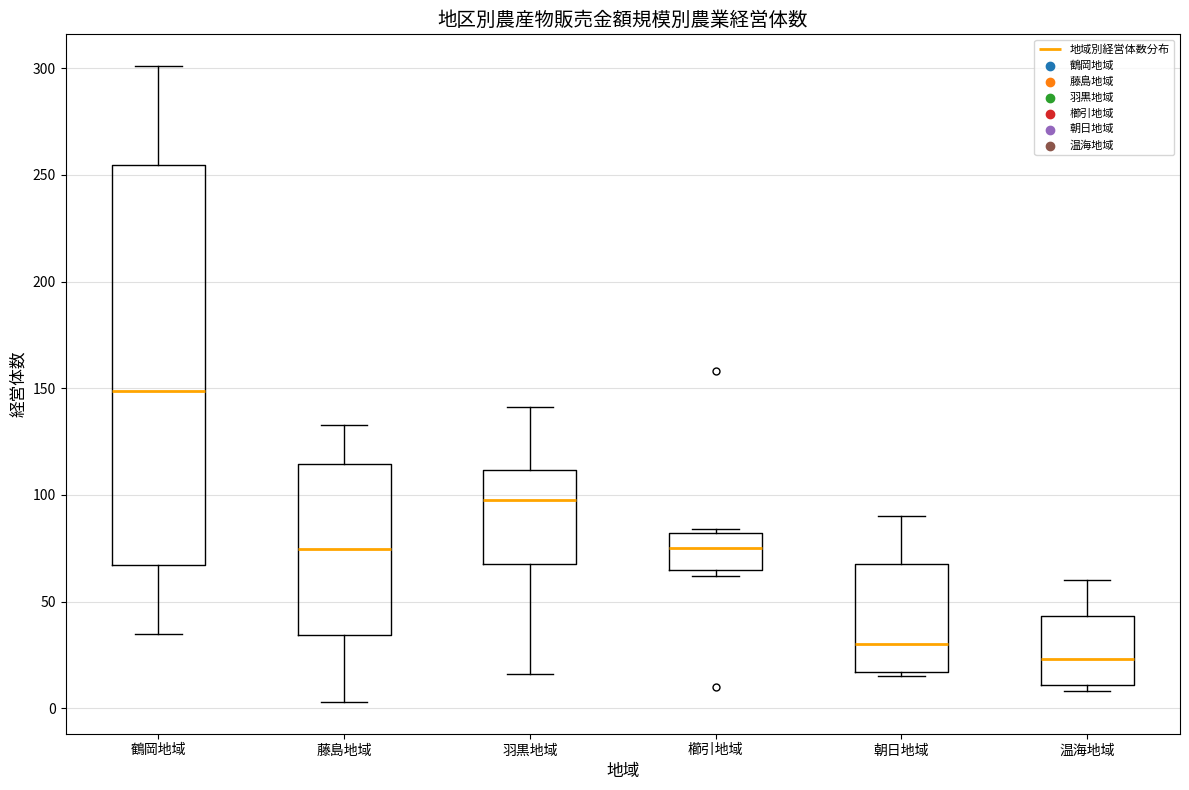

Which box has the highest median line?

鶴岡地域